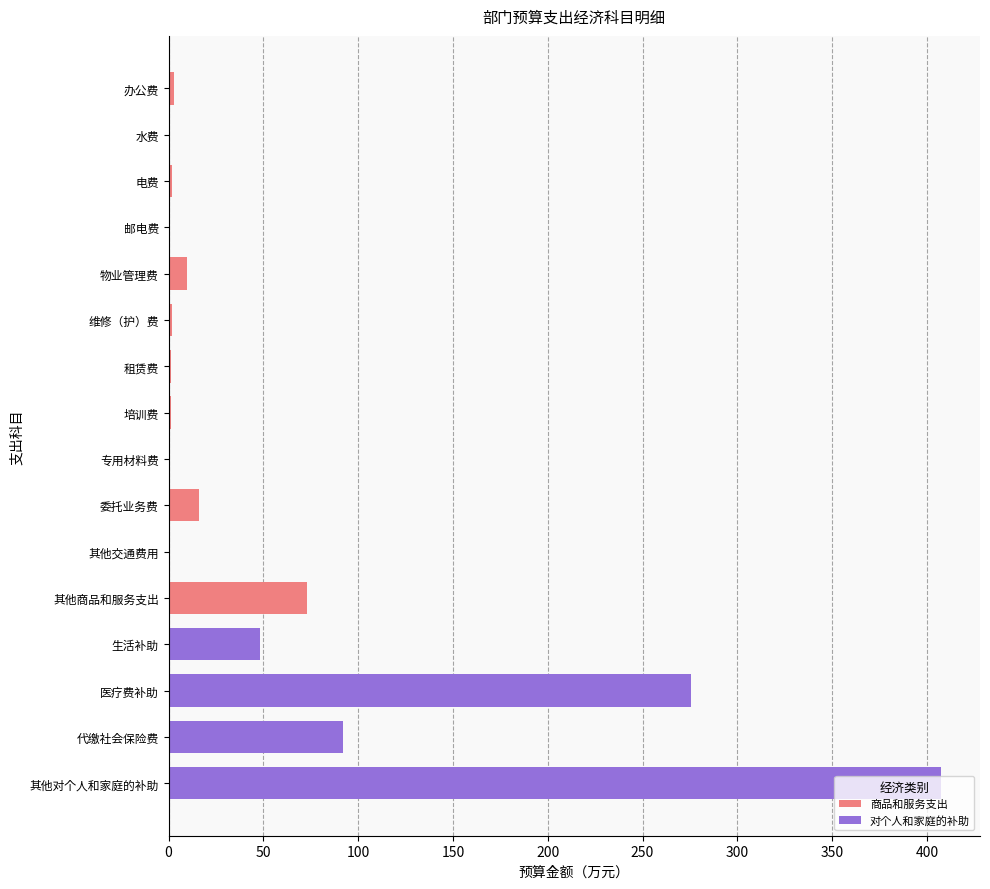

Is it true that the value at 其他商品和服务支出 is 42.7?

False